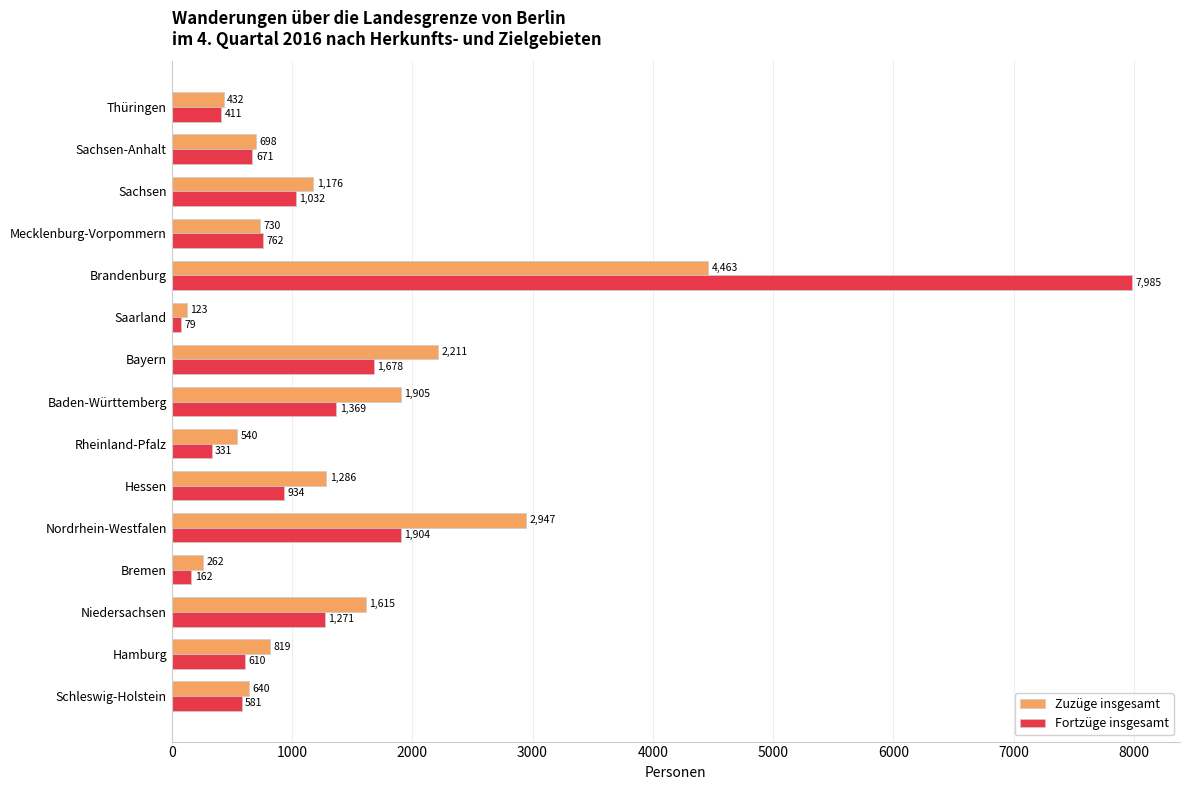

What is the difference between the highest and lowest values at Mecklenburg-Vorpommern?

32